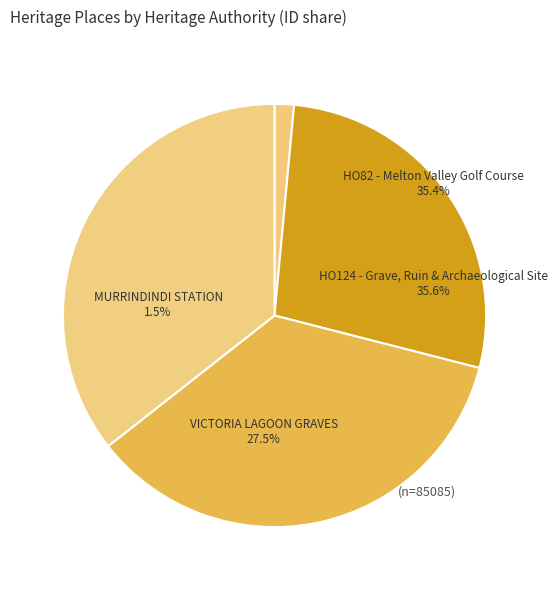

Is there a majority slice in this chart?

No